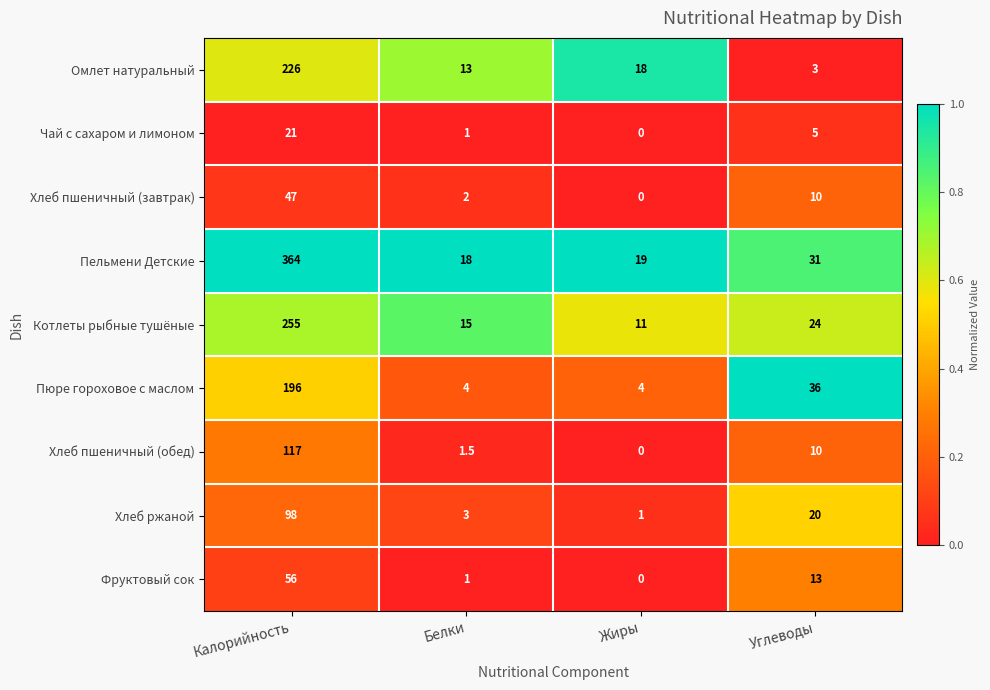

At which label does Пельмени Детские reach its minimum?

Белки